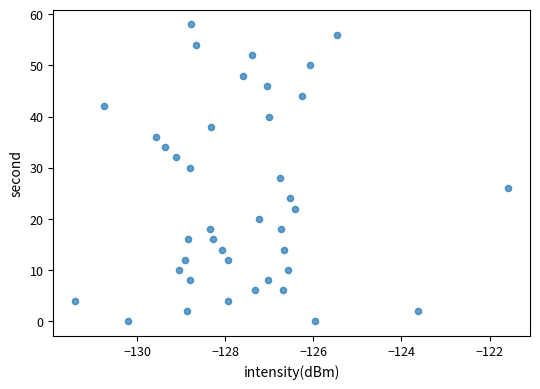

What is the range of Y values (max minus min)?

58